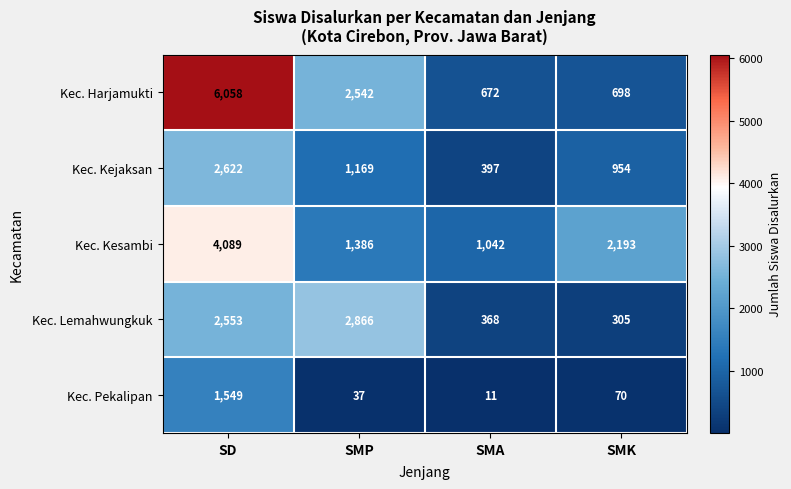

List the series in order of their peak value, lowest first.

Kec. Pekalipan, Kec. Kejaksan, Kec. Lemahwungkuk, Kec. Kesambi, Kec. Harjamukti